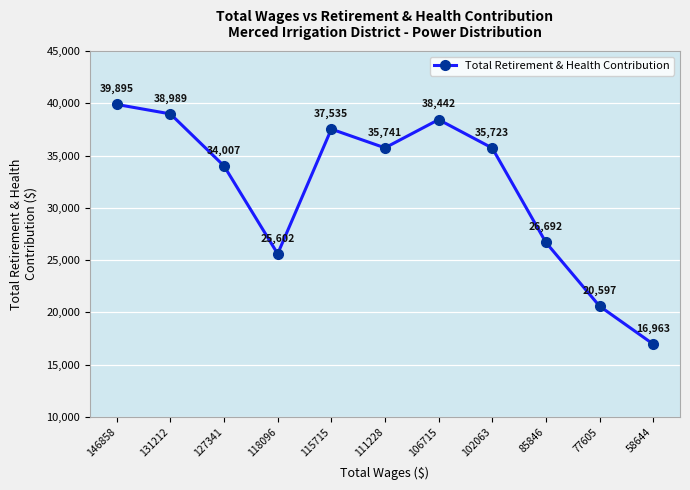

What is the value of the 5th point from the left?

37535